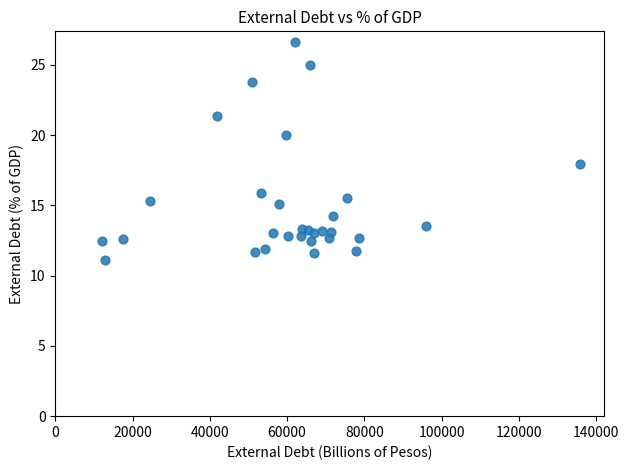

What is the range of Y values (max minus min)?

15.5